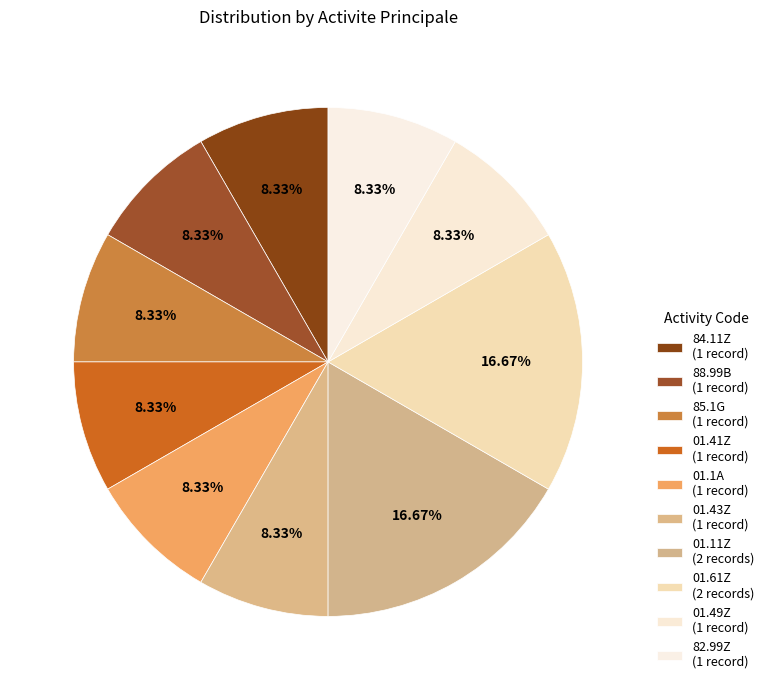

What percentage is the 88.99B slice, to the nearest percent?

8%